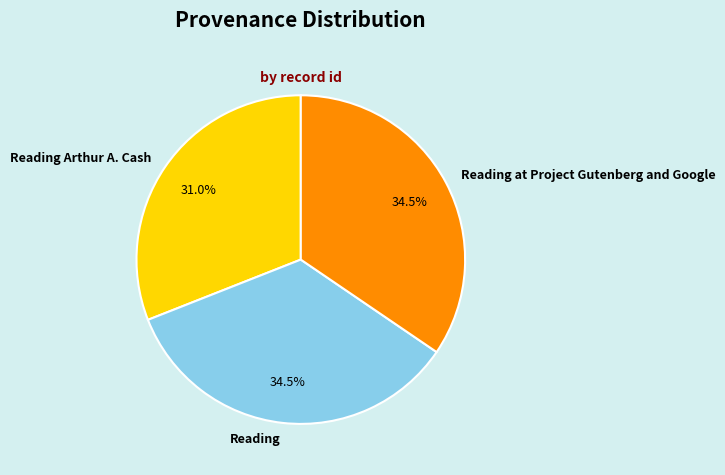

To the nearest percent, what is the average slice percentage?

33%